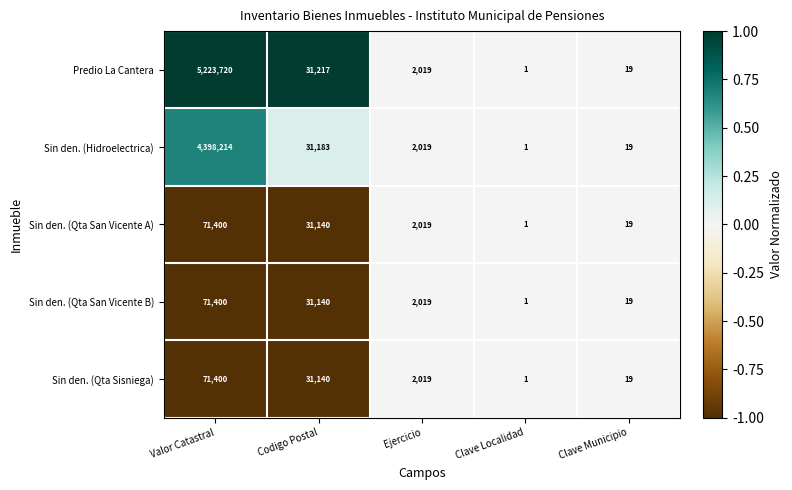

Which category has the highest value across all series?

Valor Catastral